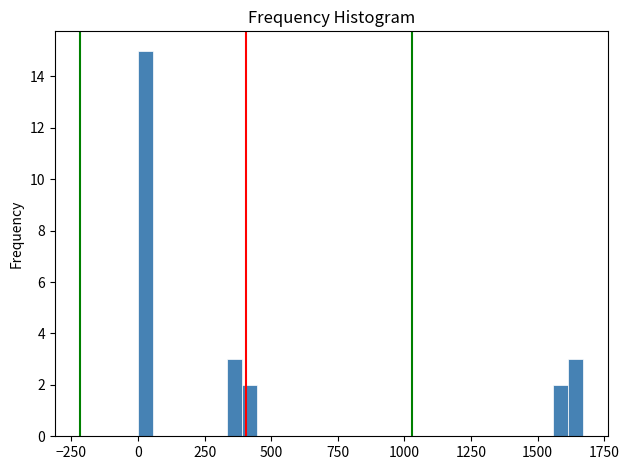

Around what value on the x-axis is the tallest bar? Give the approximate position of its centre, as read against the axis.

50